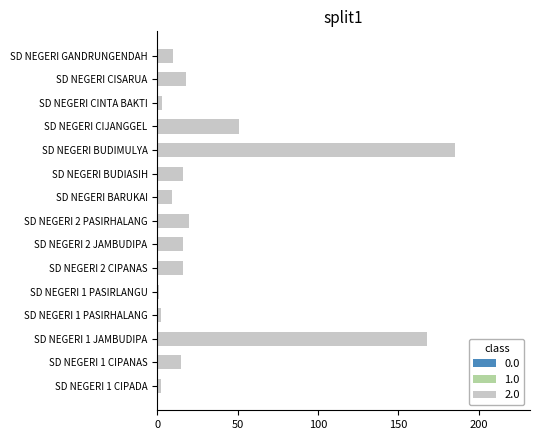

Count the number of data series in this chart.

1